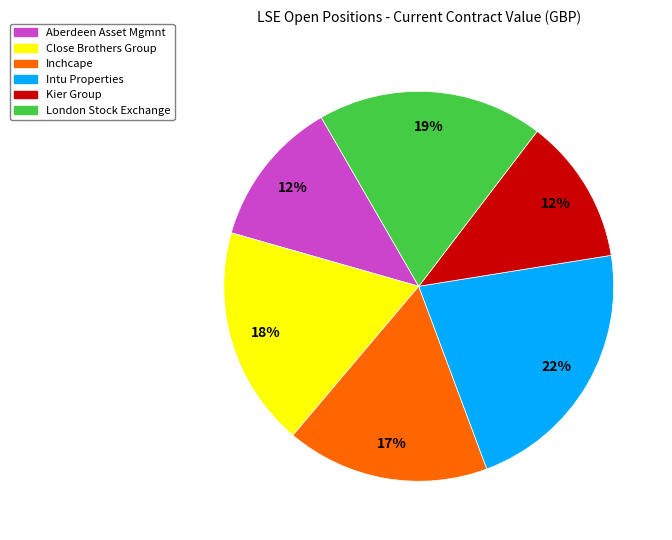

Is there a majority slice in this chart?

No